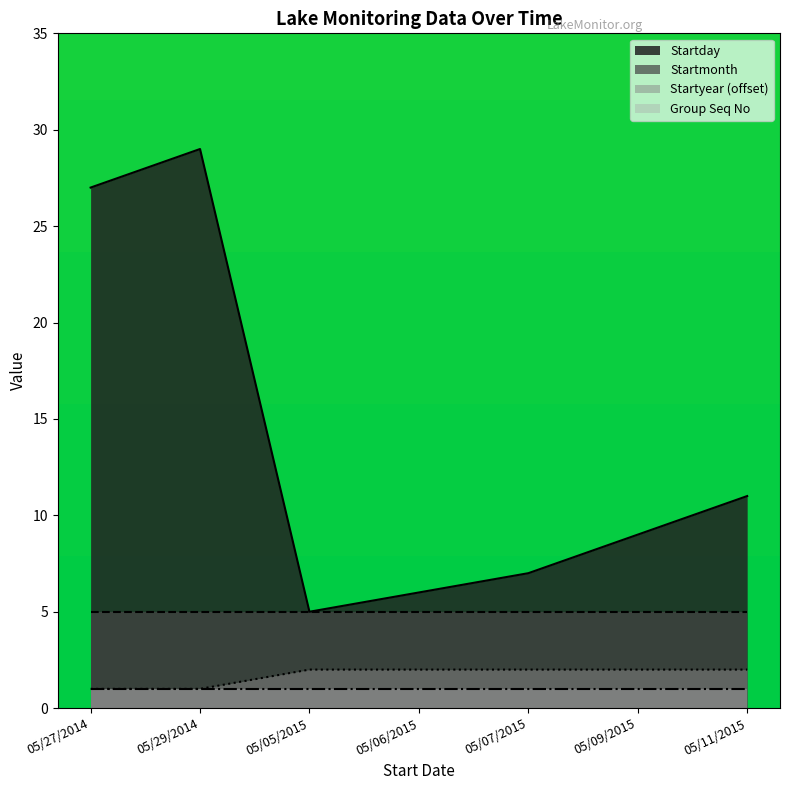

How many interior local valleys does the Startday series have?

1